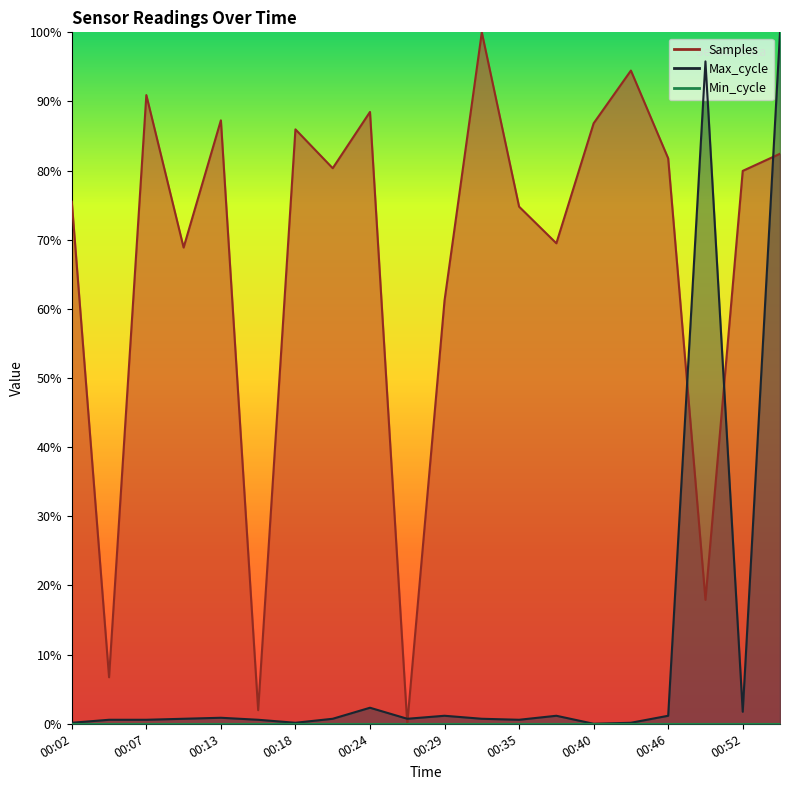

Which has a higher value, 00:46 or 00:15?

00:46